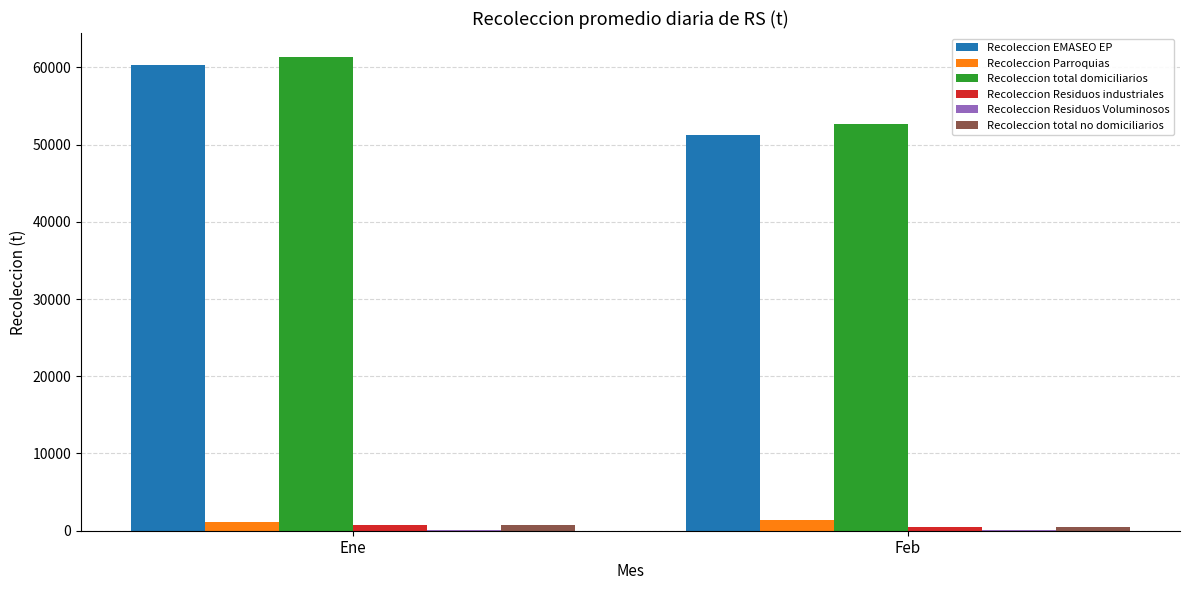

The Recoleccion total domiciliarios series shows 86272.6 at Ene. True or false?

False